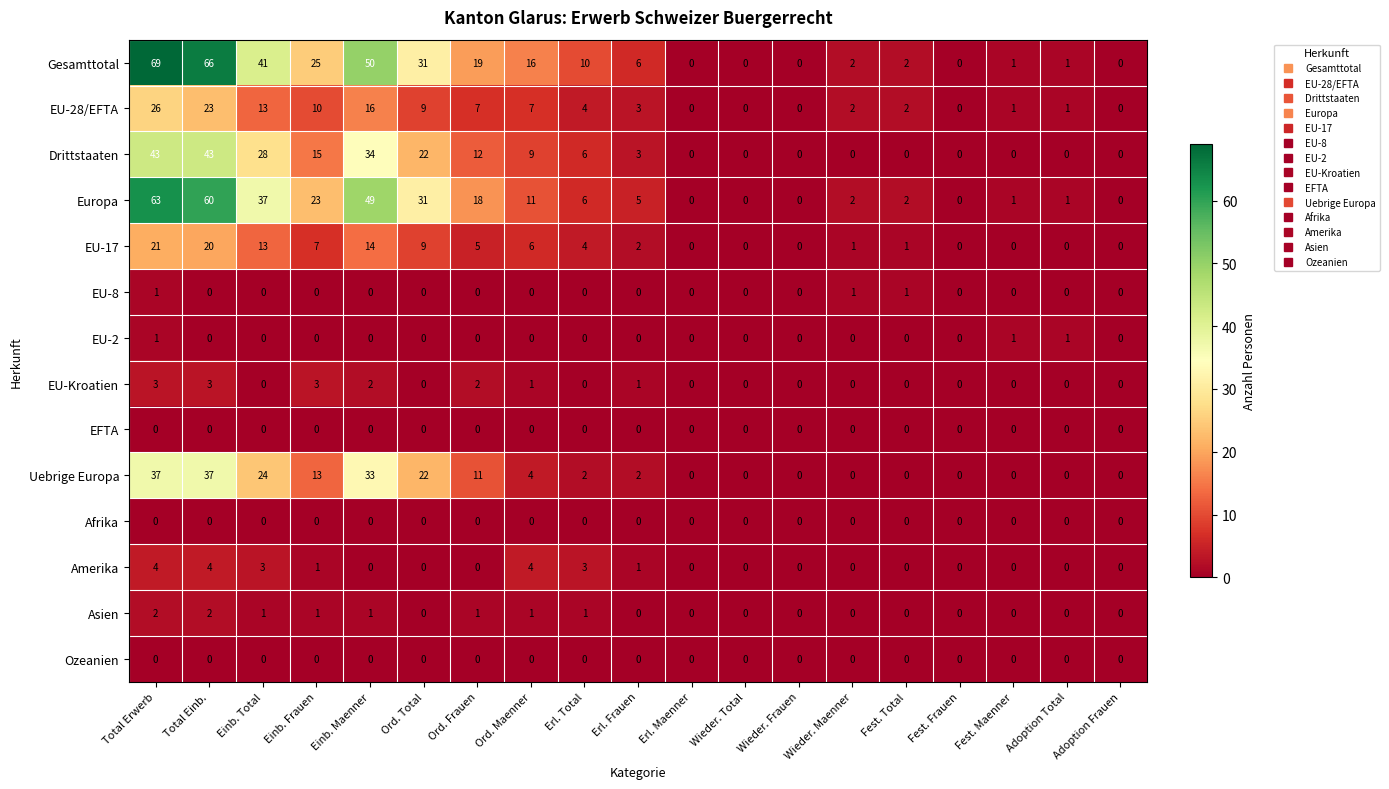

At which category is the sum across all series the highest?

Total Erwerb